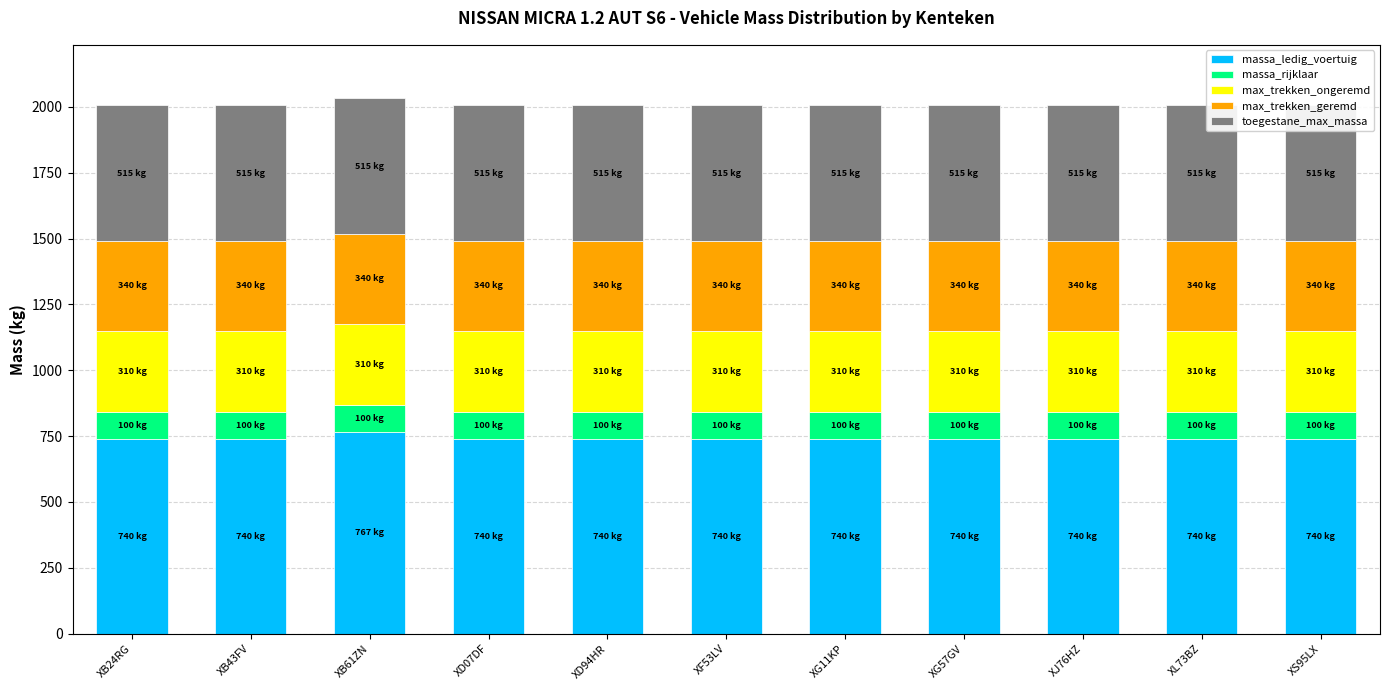

What are all the series names shown in the legend?

massa_ledig_voertuig, massa_rijklaar, max_trekken_ongeremd, max_trekken_geremd, toegestane_max_massa